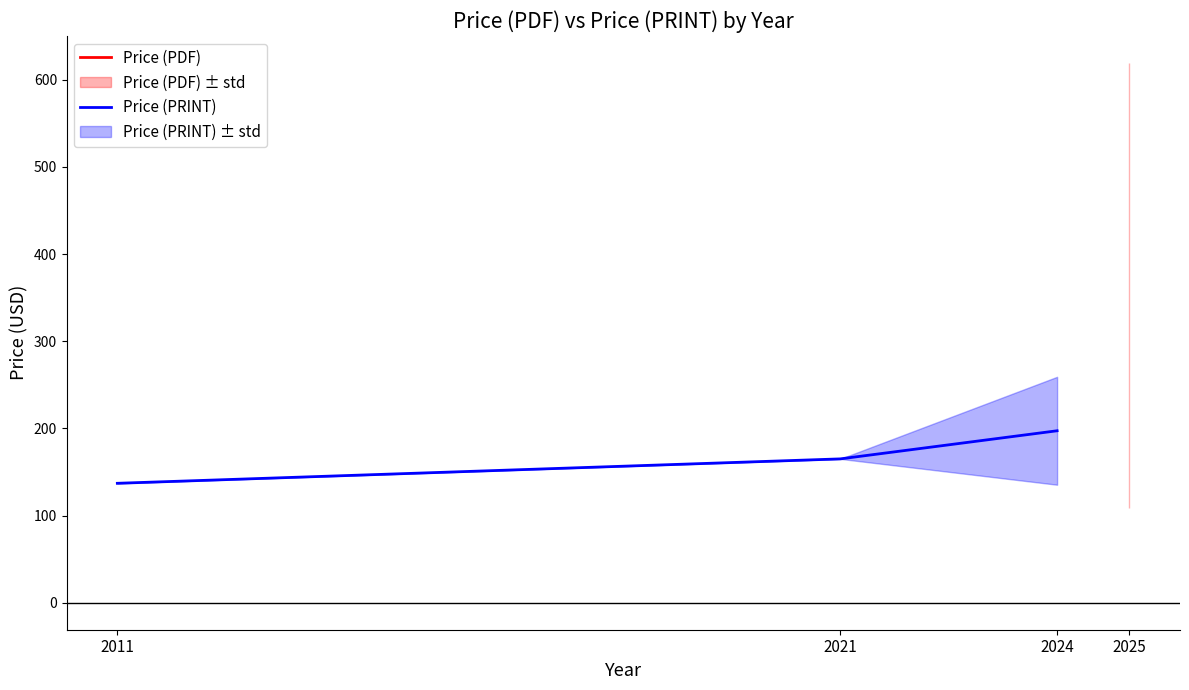

Reading left to right, transcribe all the data shown in this chart.

137.0	165.0	197.2